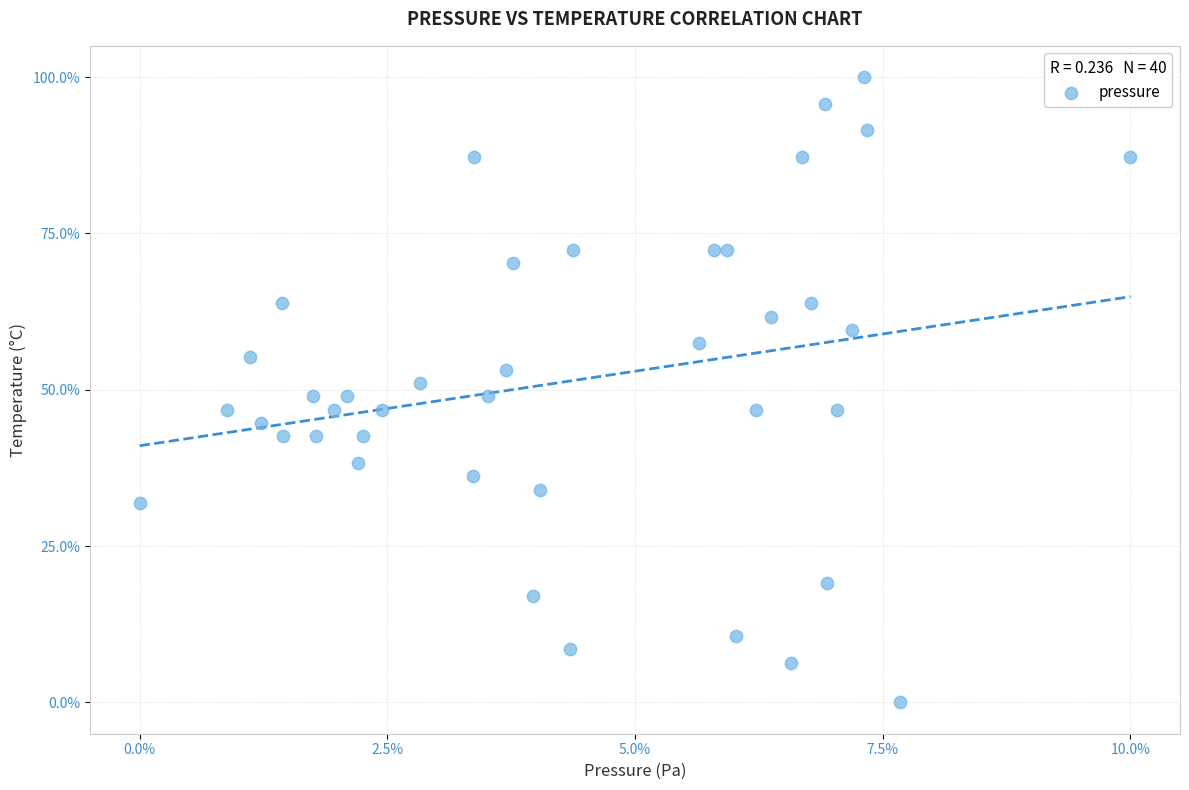

What is the range of Y values (max minus min)?

100.0